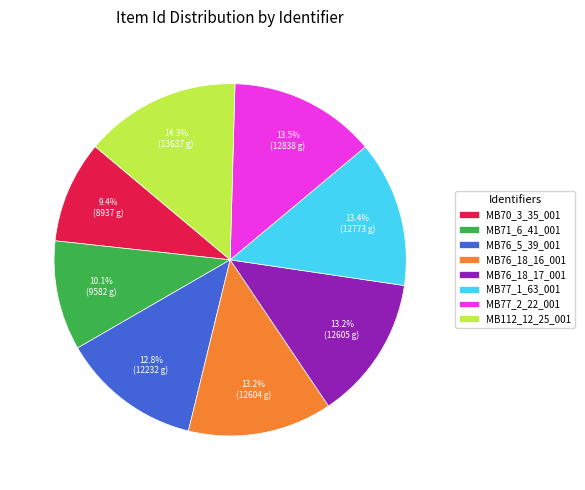

The MB76_18_16_001 slice represents 6% of the pie. True or false?

False